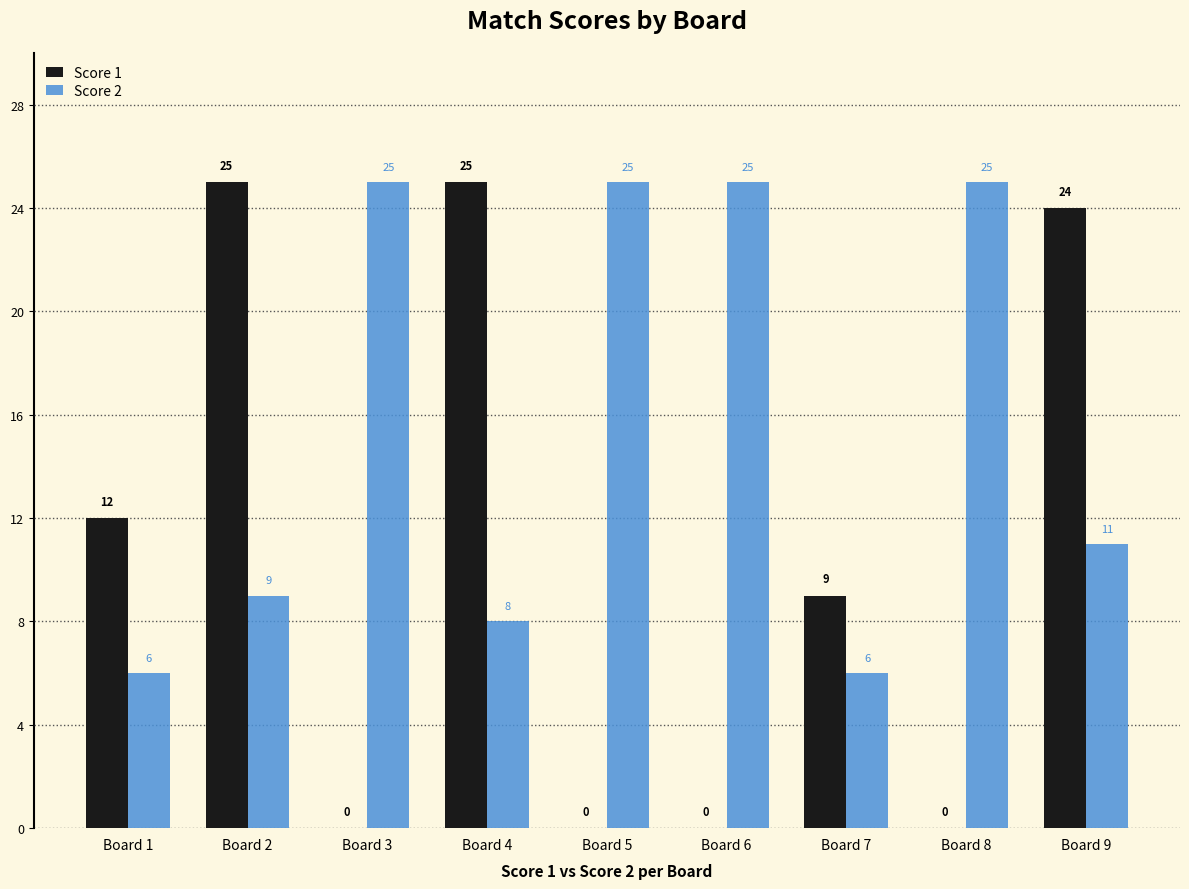

What is the sum of all Score 1 values?

95